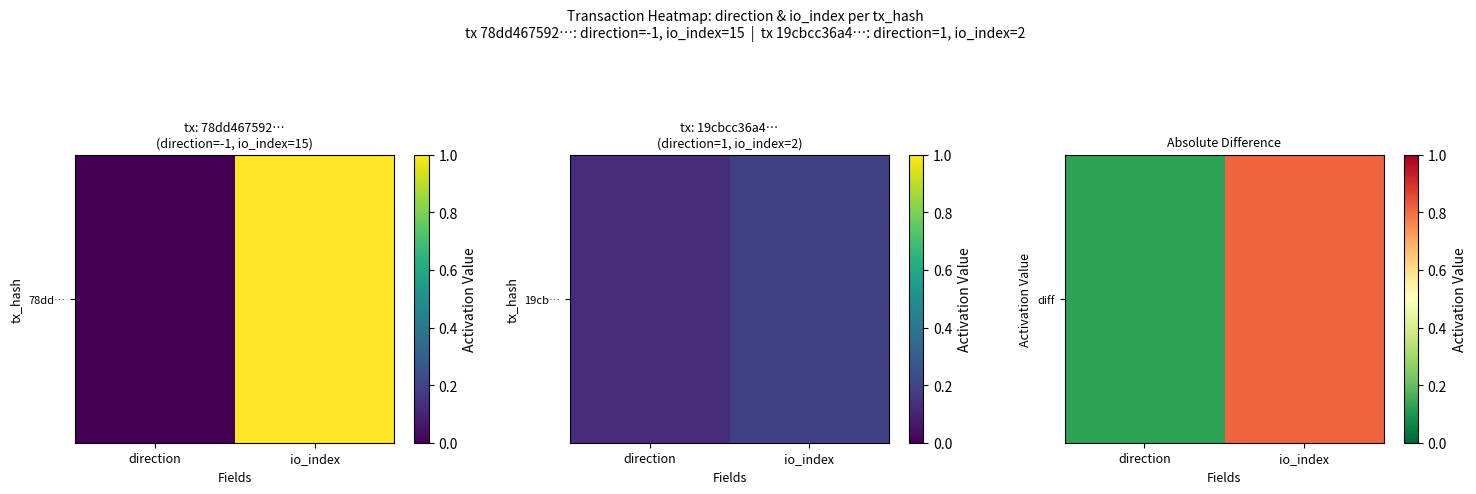

Which category has the highest value across all series?

io_index